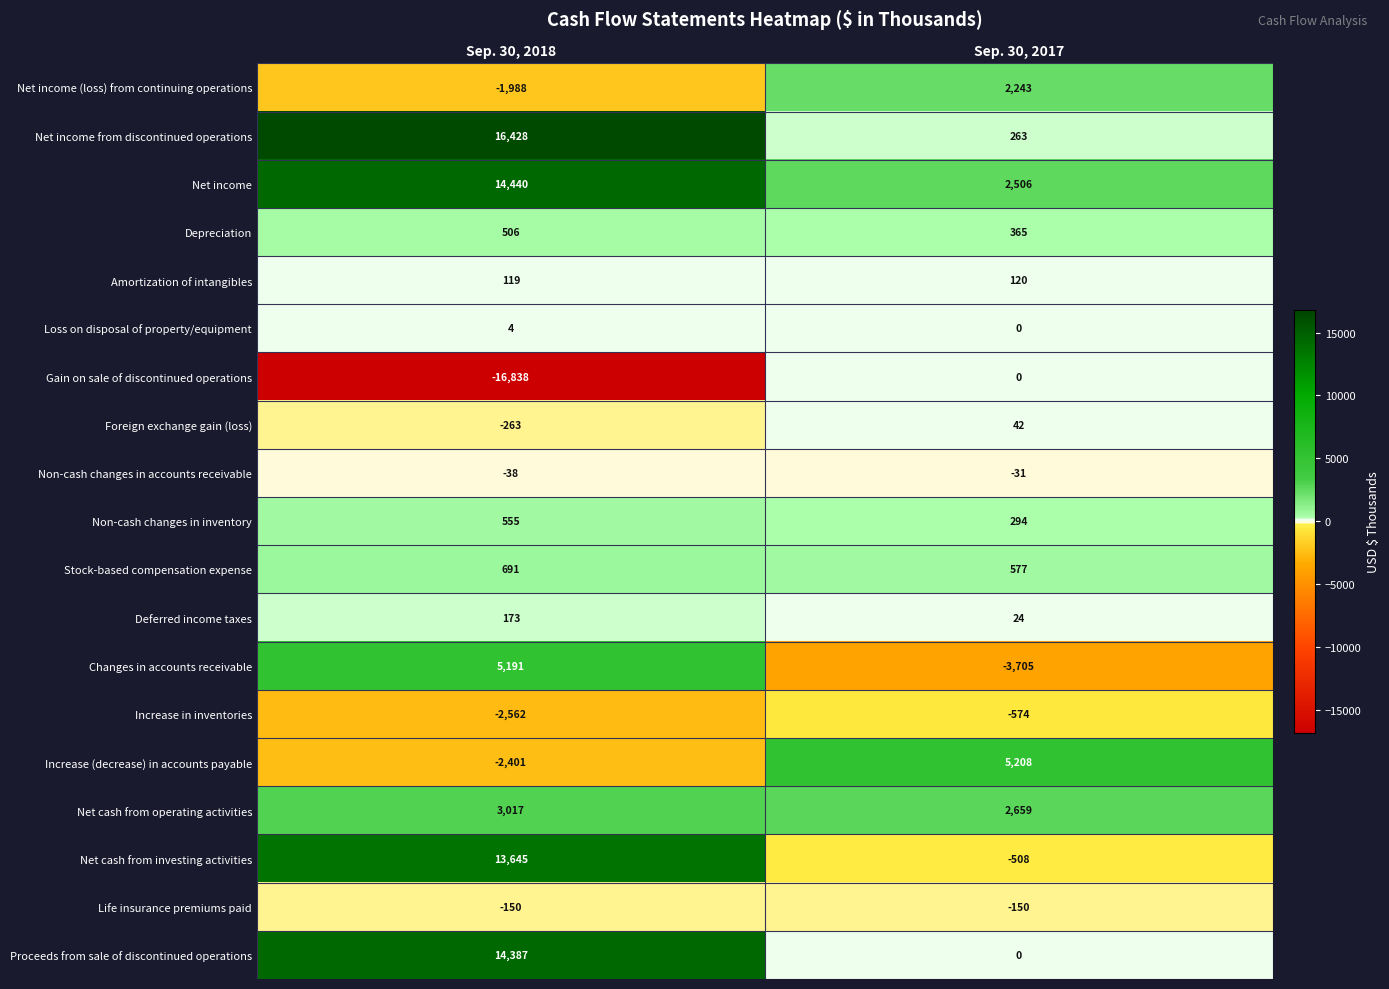

List the labels in order of Changes in accounts receivable value, smallest first.

Sep. 30, 2017, Sep. 30, 2018